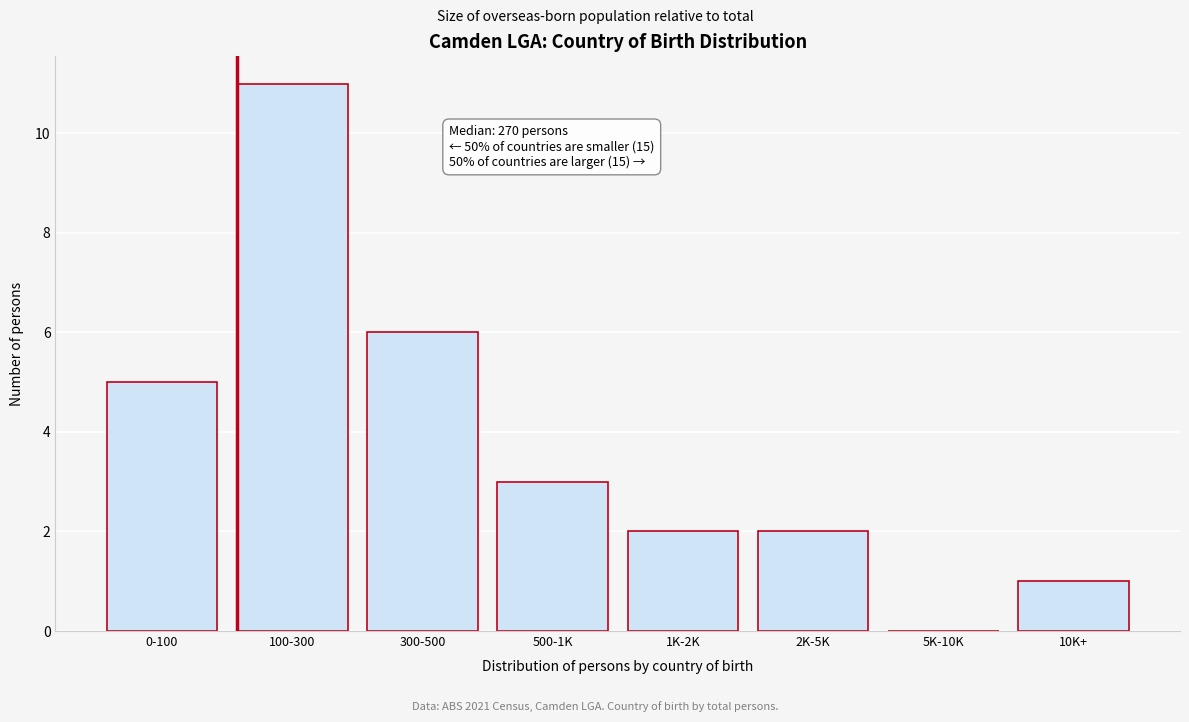

Reading left to right, extract all data points from this chart.

0-100=5	100-300=11	300-500=6	500-1K=3	1K-2K=2	2K-5K=2	5K-10K=0	10K+=1